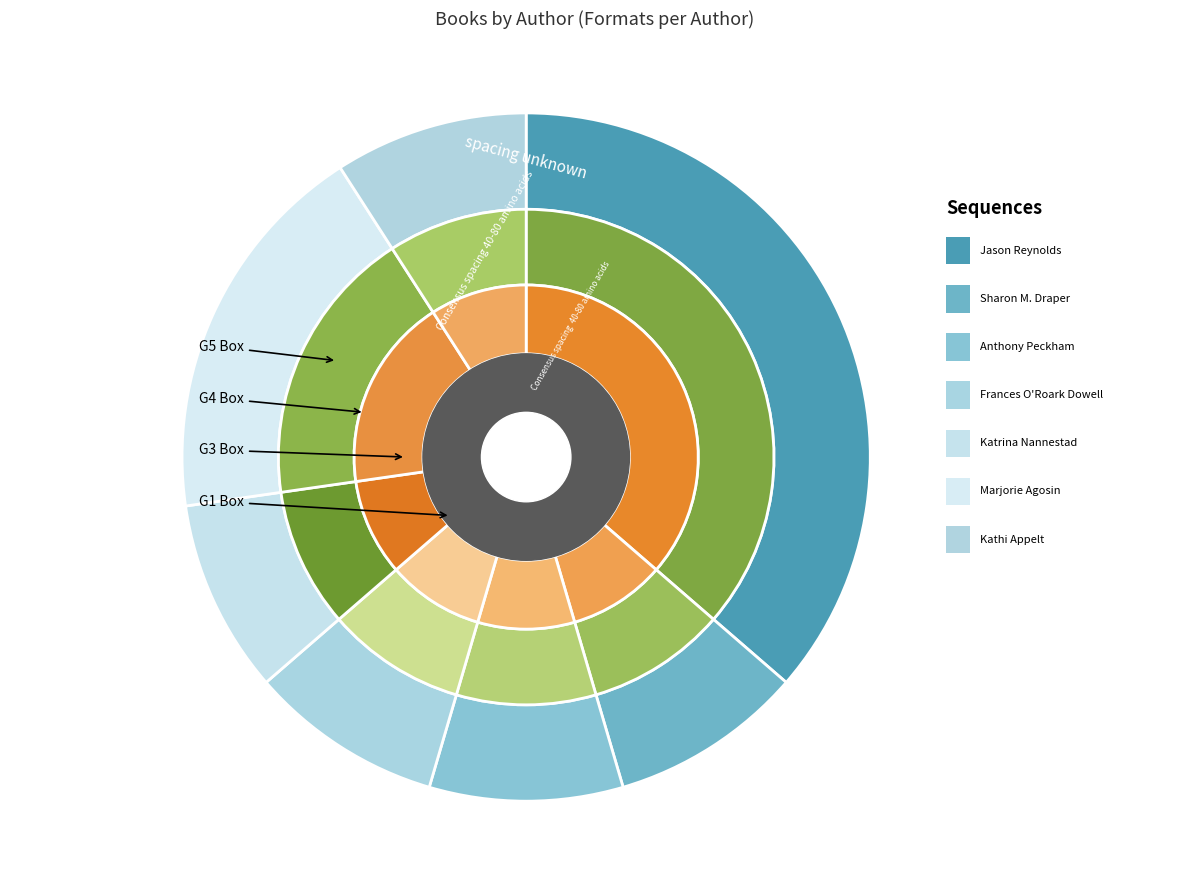

Between Frances O'Roark Dowell (1811319) and Sharon M. Draper (706340), which is larger?

Frances O'Roark Dowell (1811319)